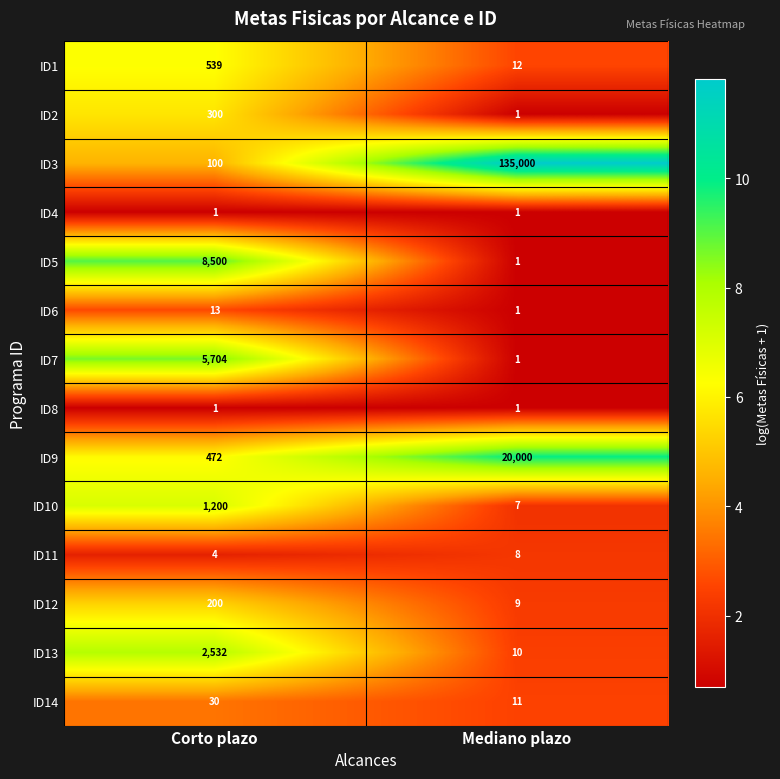

At which label does ID1 reach its peak?

Corto plazo